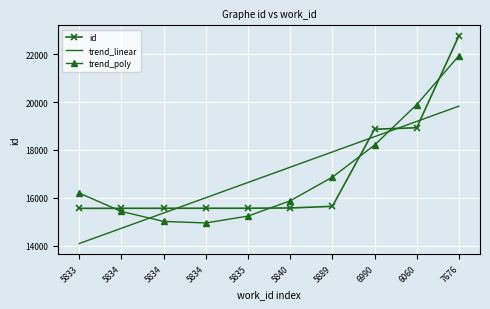

At which category is the sum across all series the highest?

7676